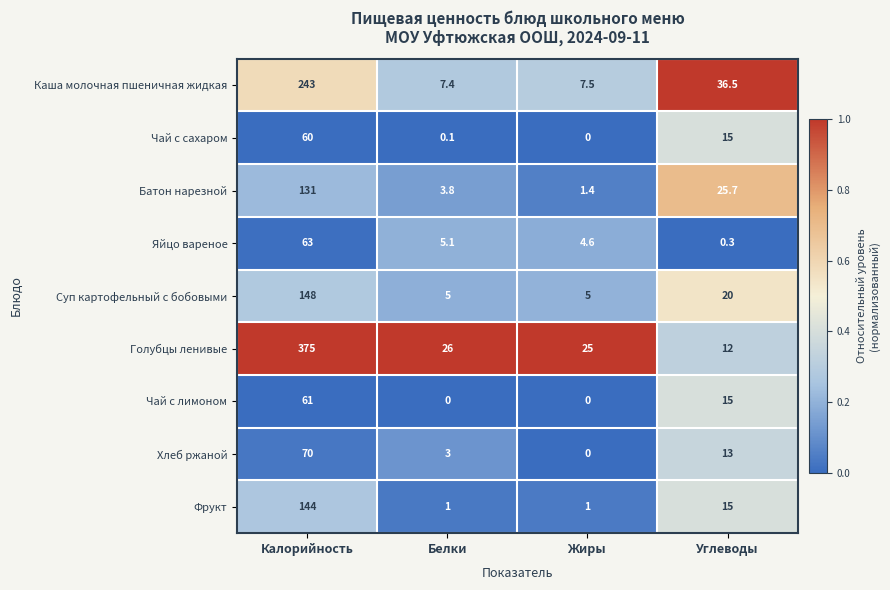

What is the sum of the Батон нарезной values at Жиры and Белки?

5.2